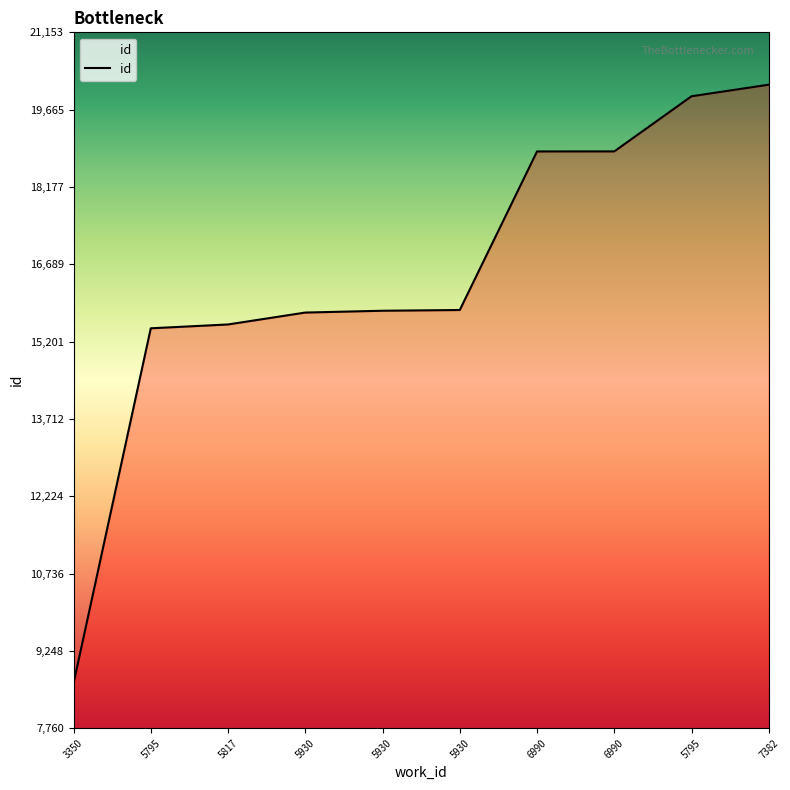

Reading left to right, extract all data points from this chart.

3350=8623	5795=15457	5817=15531	5930=15760	5930=15795	5930=15809	6990=18861	6990=18862	5795=19923	7382=20146